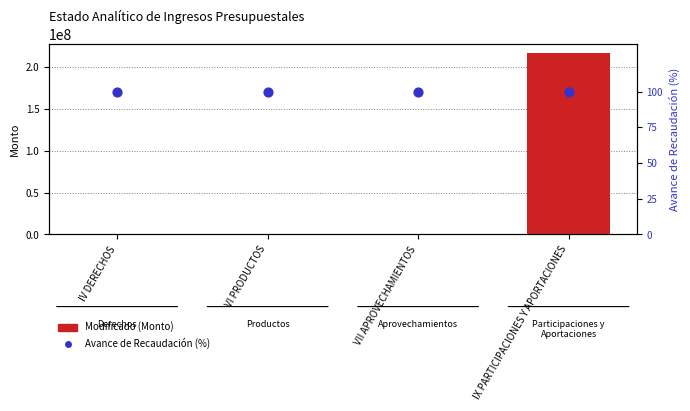

Which series contains the highest Y value?

Modificado (Monto)